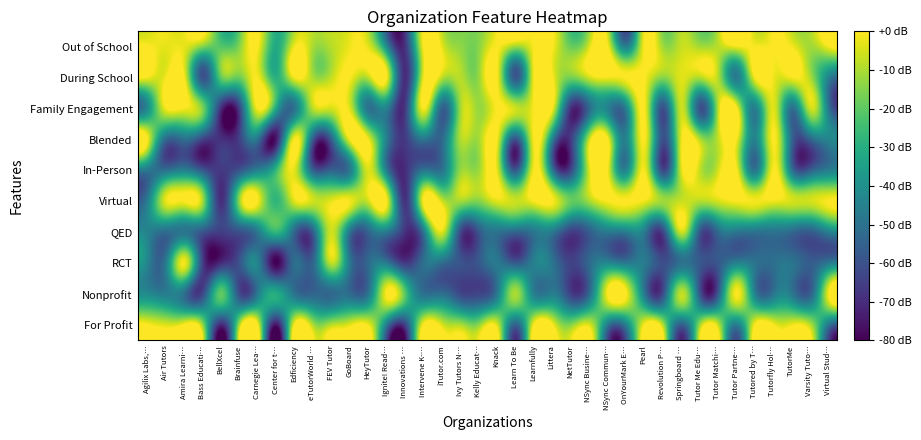

How many distinct data groups are displayed?

10